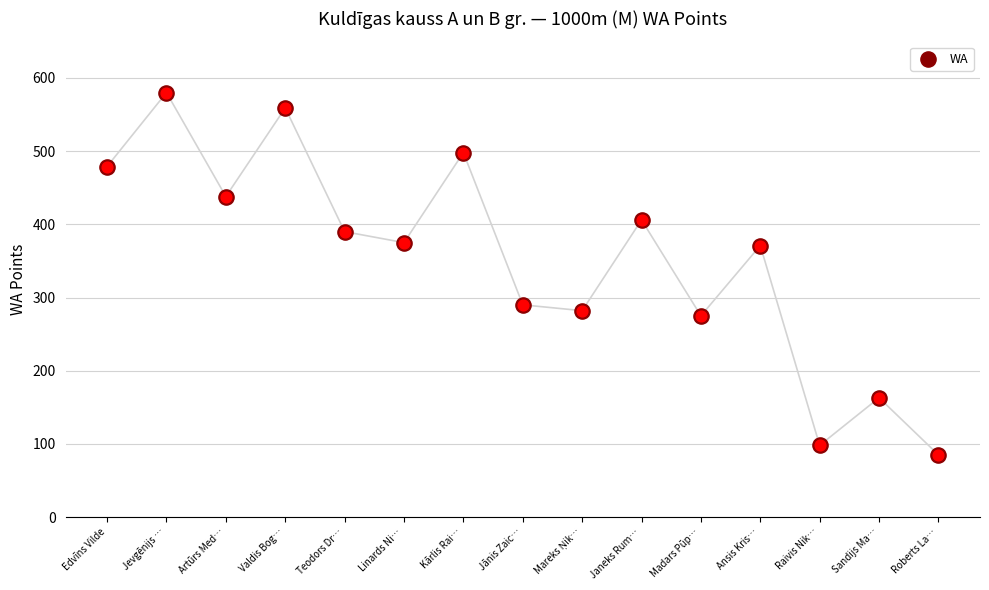

What is the change in value from Artūrs Med… to Mareks Ņik…?

-156